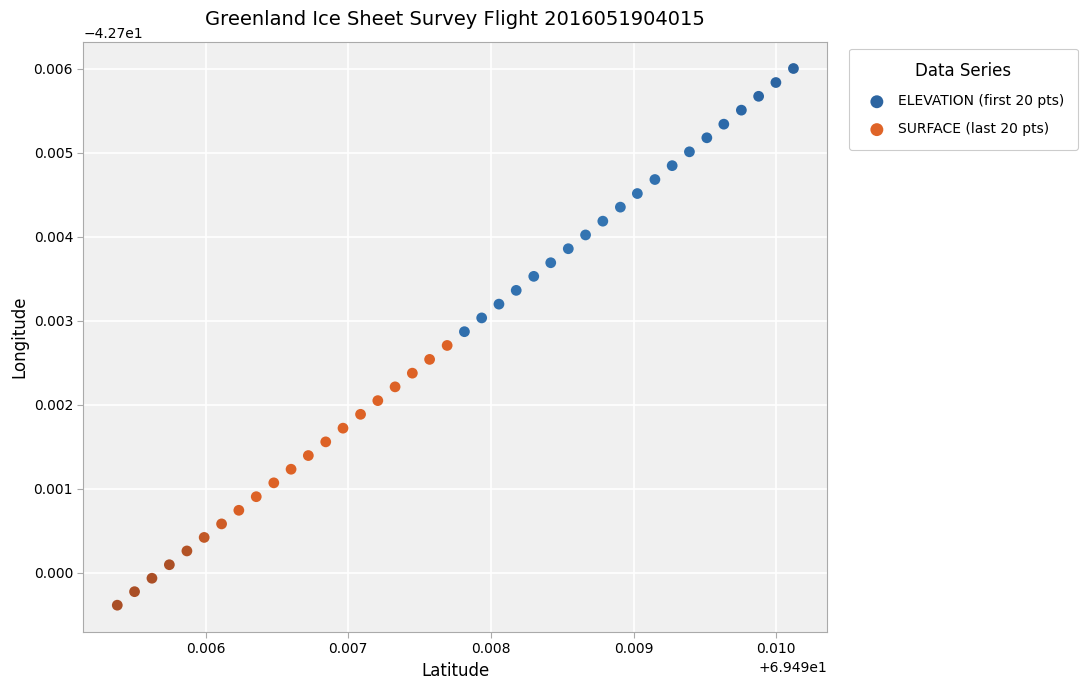

Which series contains the highest Y value?

ELEVATION (first 20 pts)